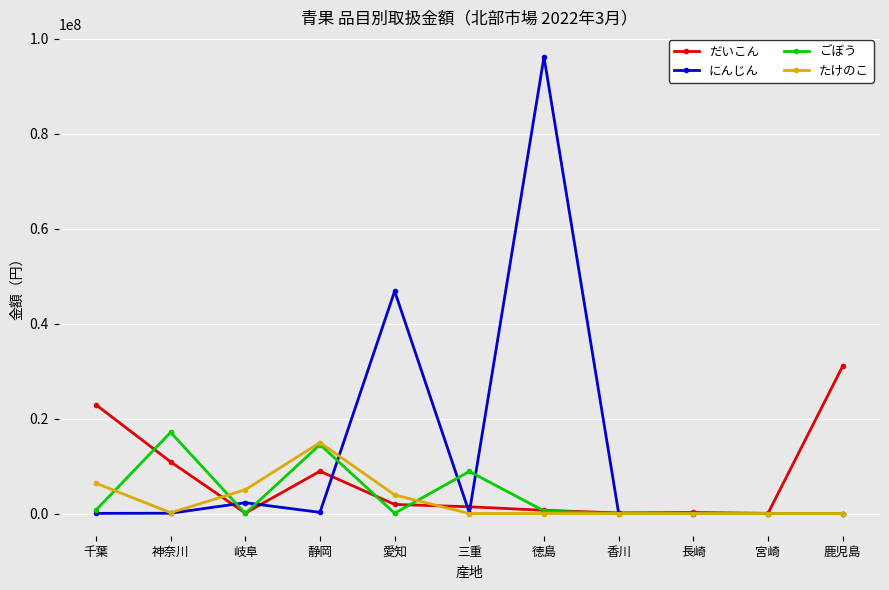

Does the chart display data point markers on the line(s)?

Yes